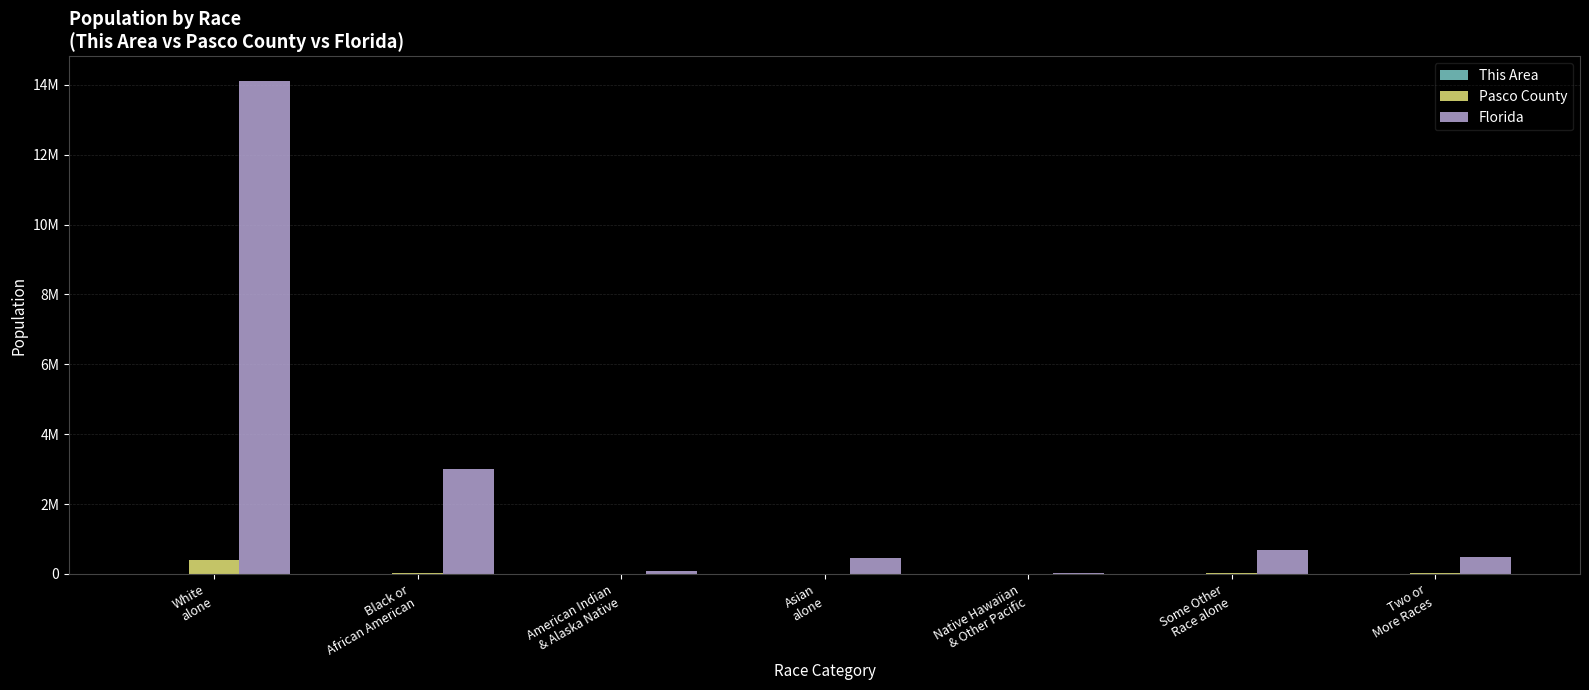

Does the chart contain stacked bars?

No